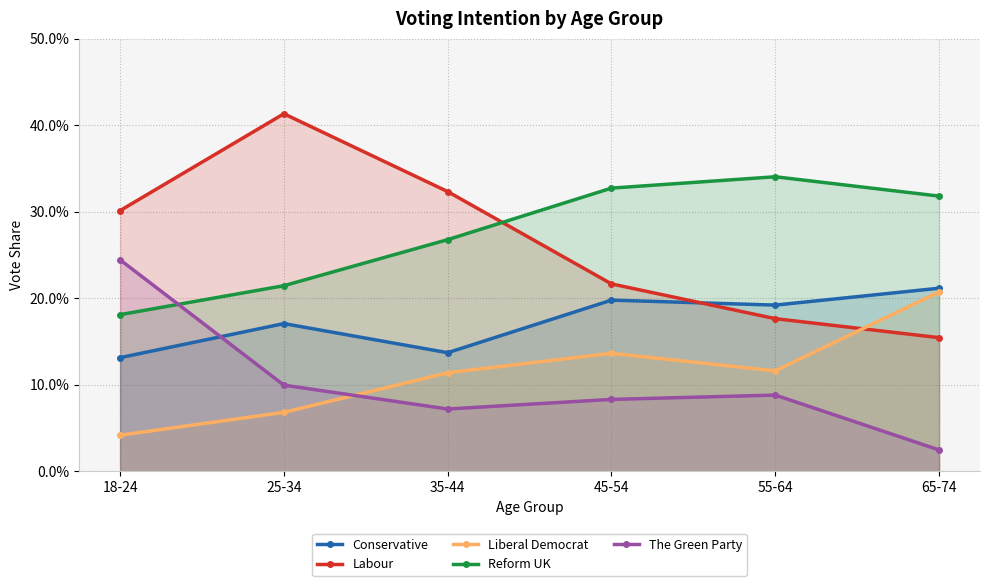

List the labels in order of Reform UK value, largest first.

55-64, 45-54, 65-74, 35-44, 25-34, 18-24